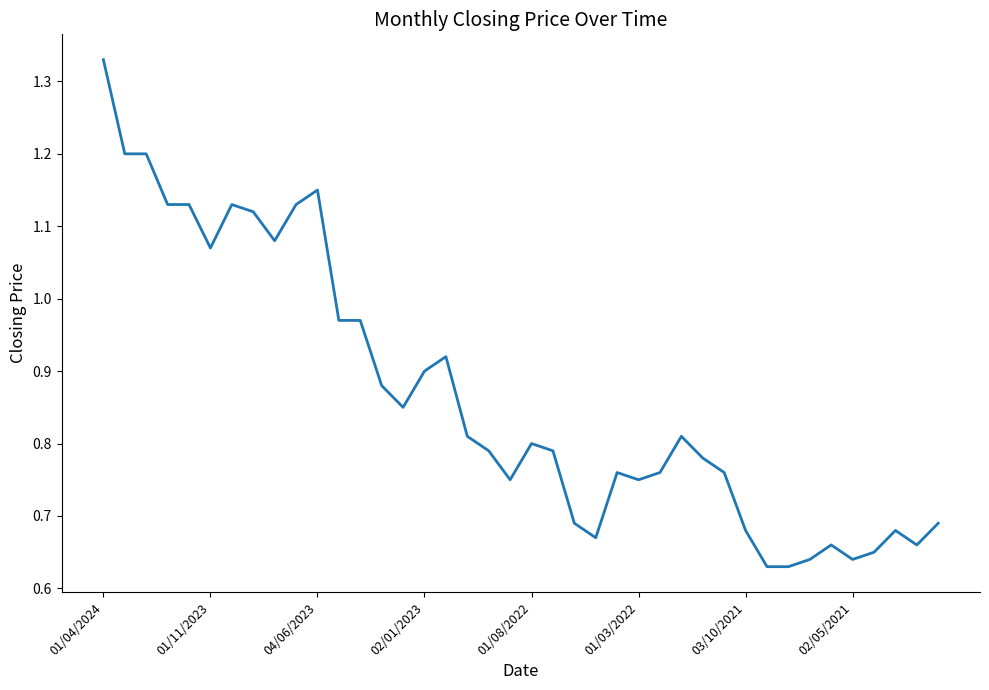

What is the label of the 14th point from the right?

26